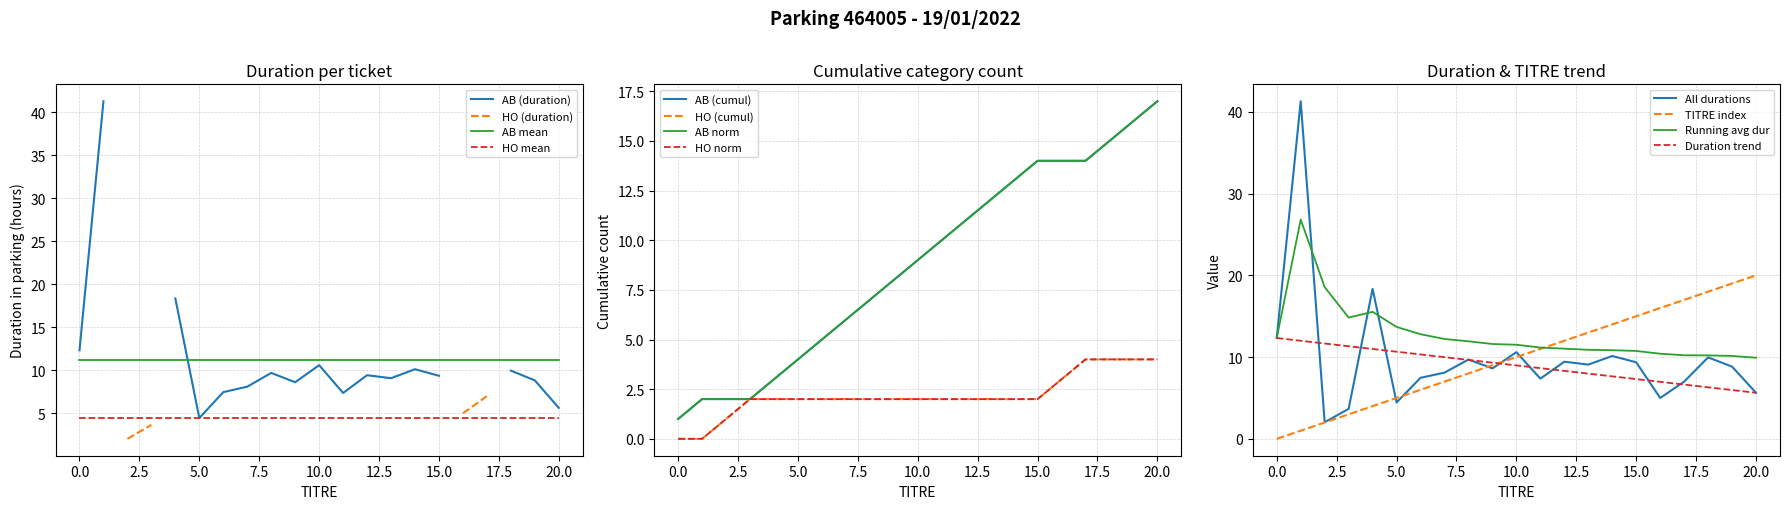

True or false: AB mean and HO mean cross at least once.

False